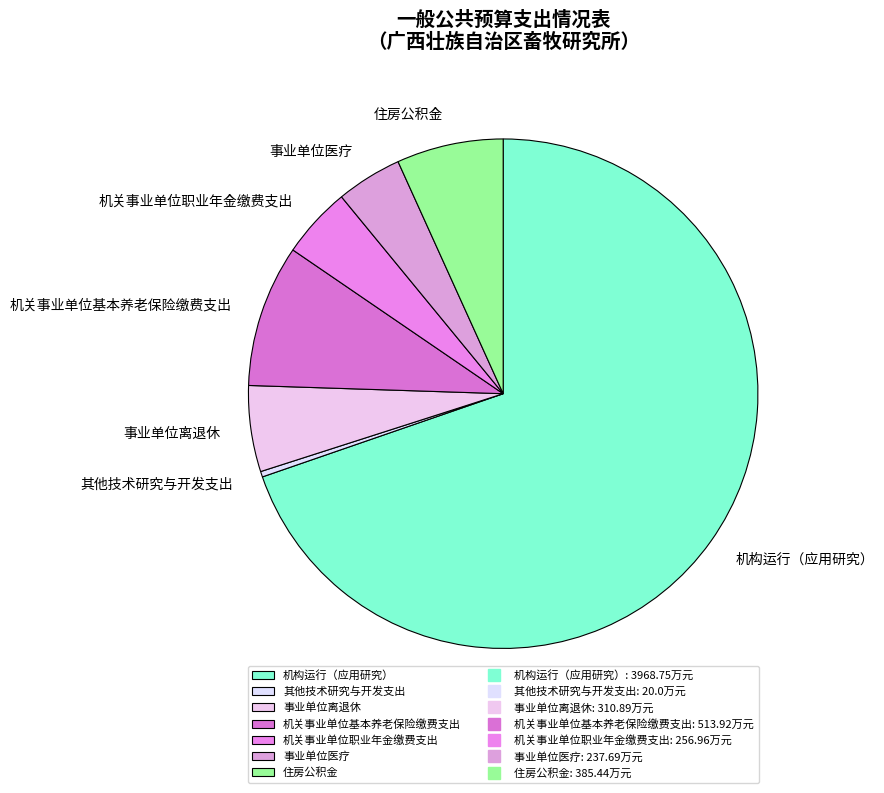

What is the largest slice in the pie chart?

机构运行（应用研究）